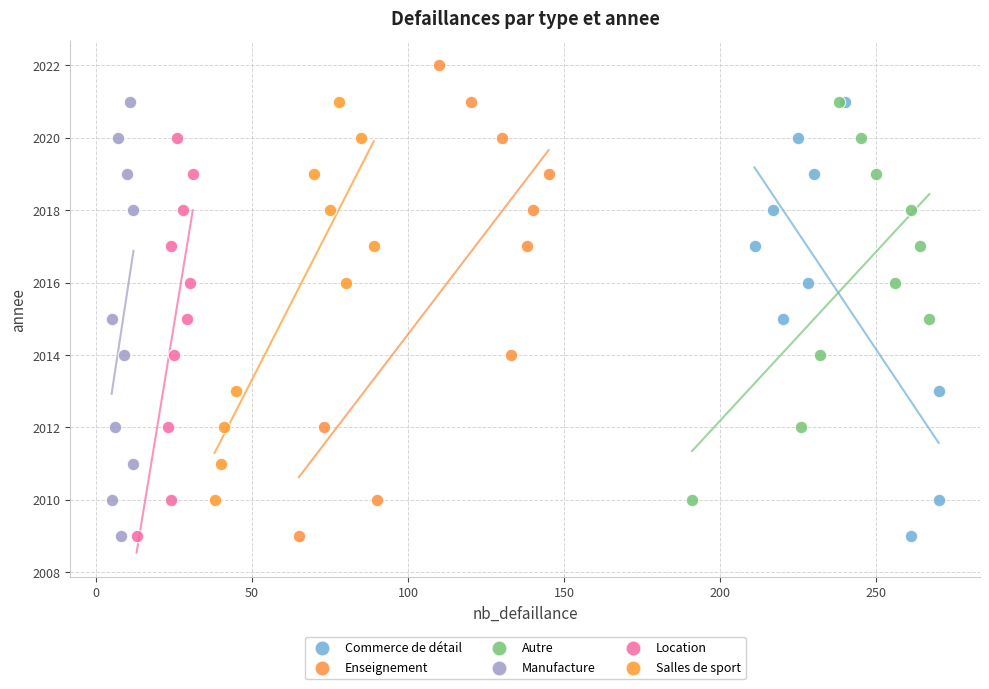

What are all the series names shown in the legend?

Commerce de détail, Enseignement, Autre, Manufacture, Location, Salles de sport